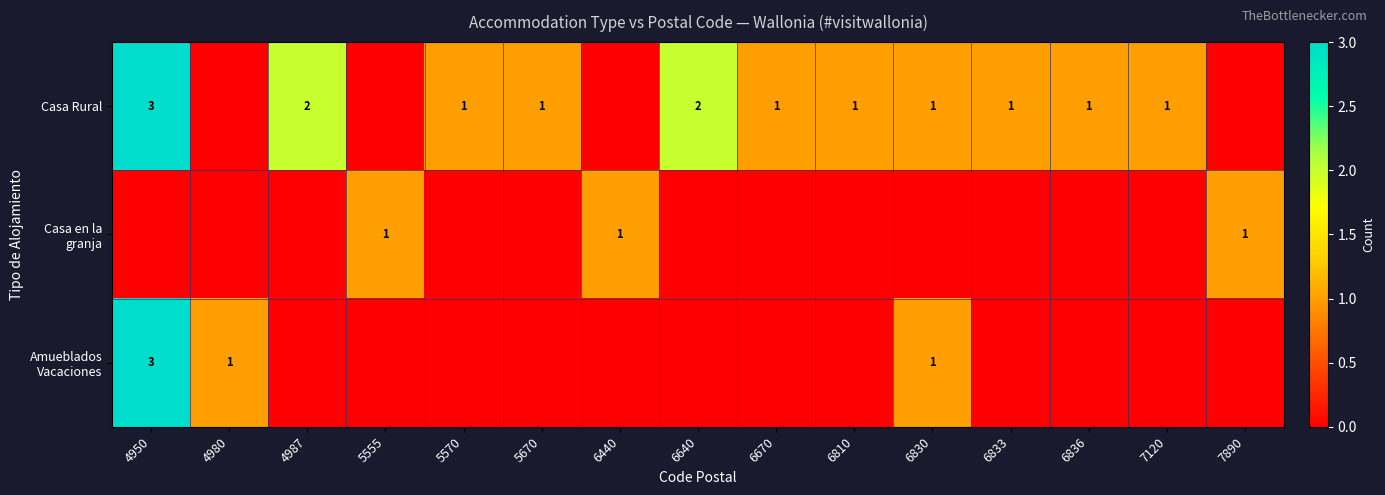

How many categories are shown in the chart?

15